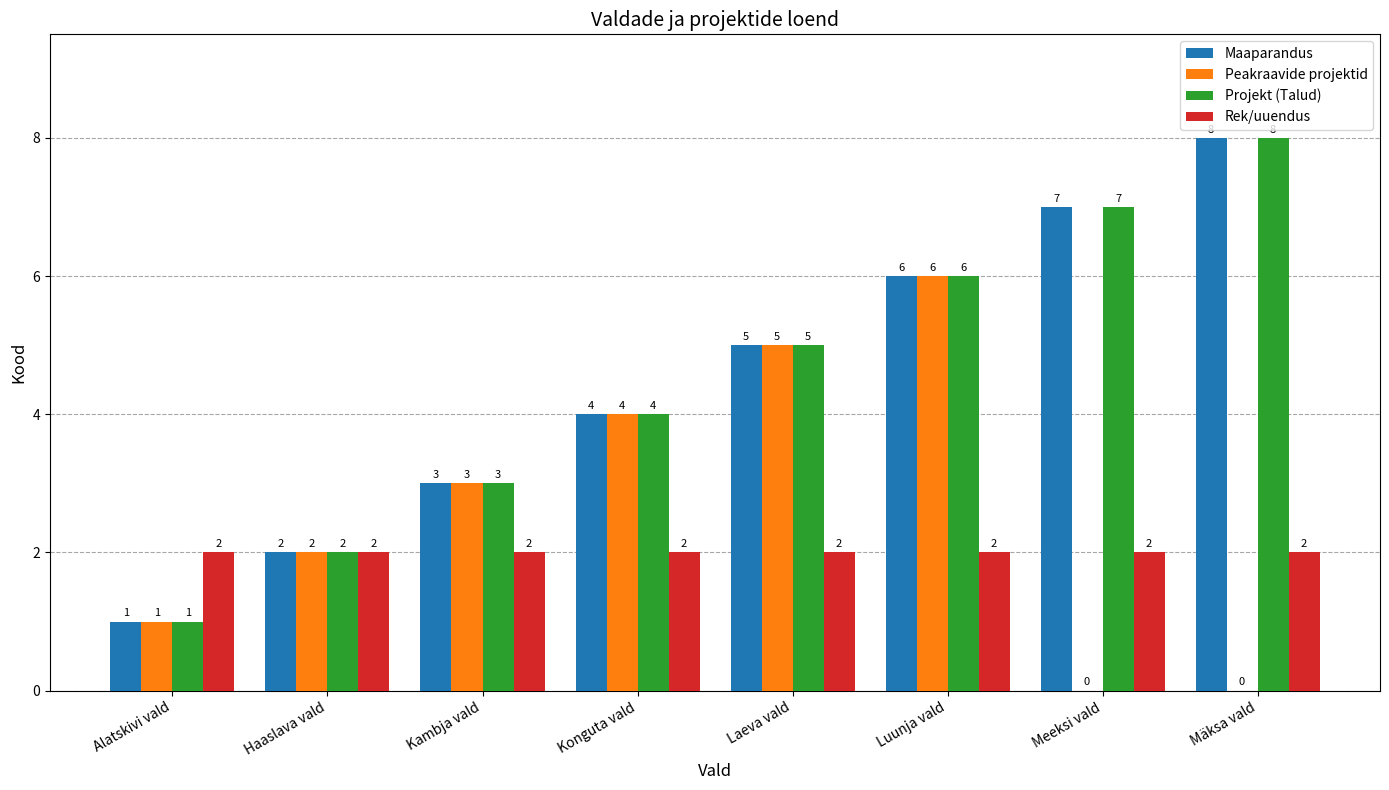

What is the total value across all series at Mäksa vald?

18